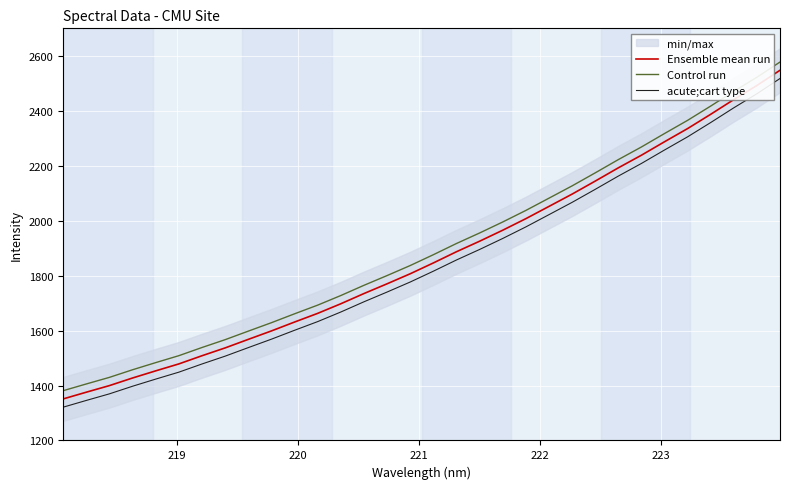

True or false: acute;cart type and Ensemble mean run intersect in this chart.

False